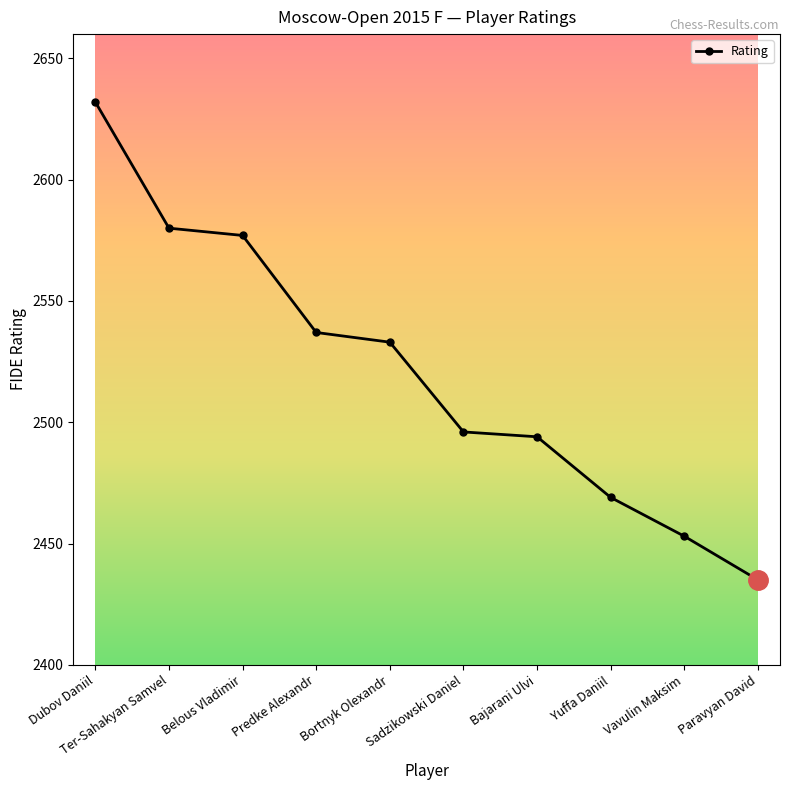

What is the greatest value displayed?

2632